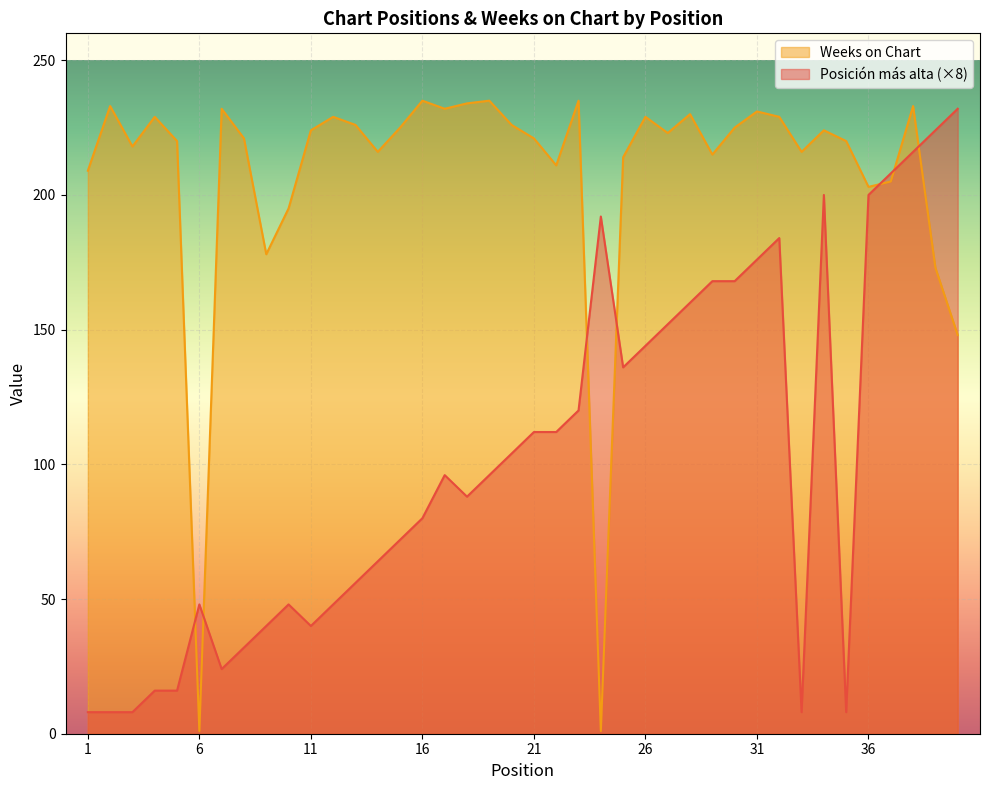

What are all the series names shown in the legend?

Weeks on Chart, Posición más alta (×8)